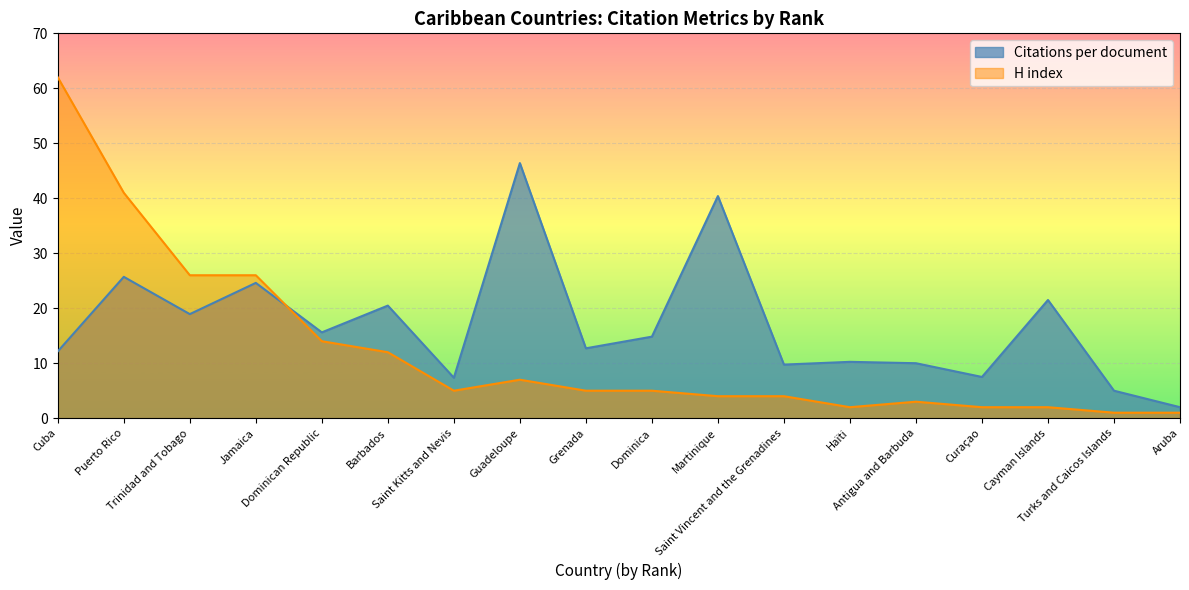

At which label does Citations per document reach its minimum?

Aruba